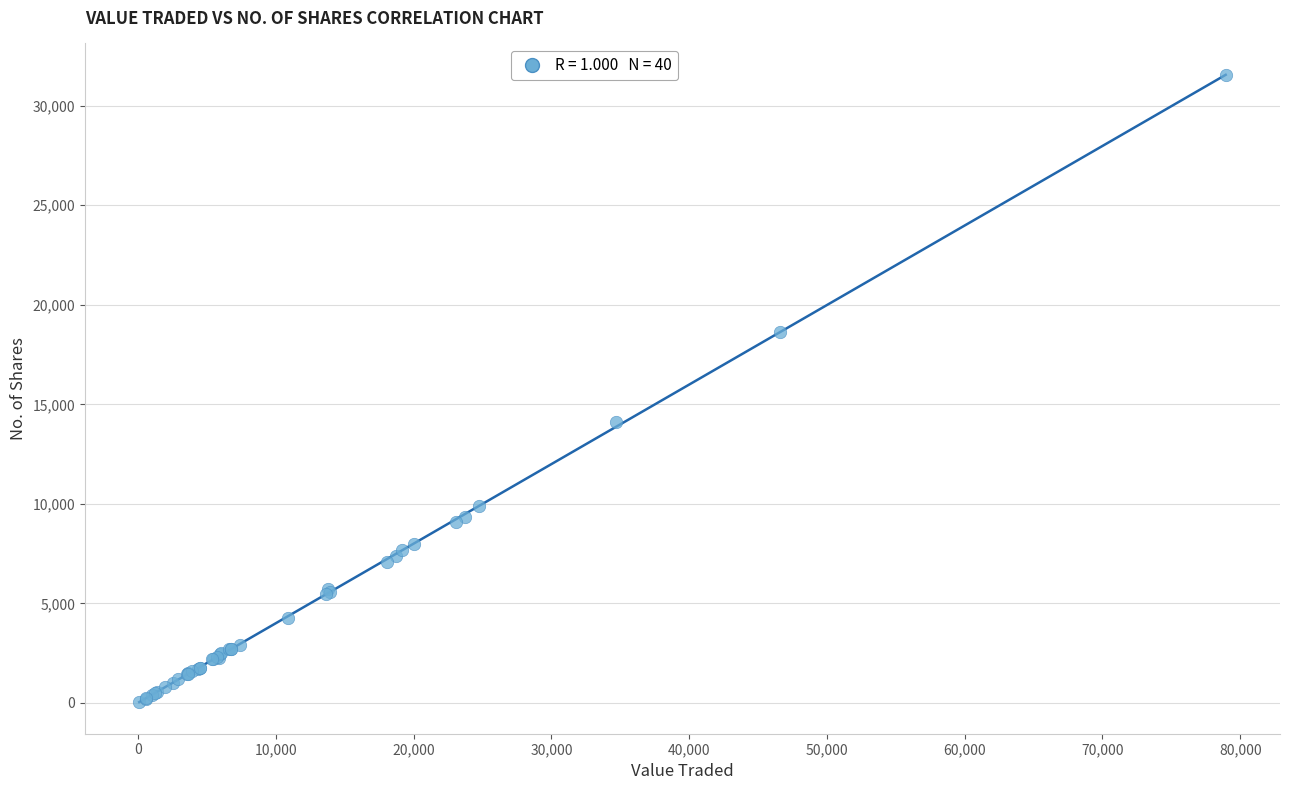

What Y value in the scatter plot is closest to 15790?

14101